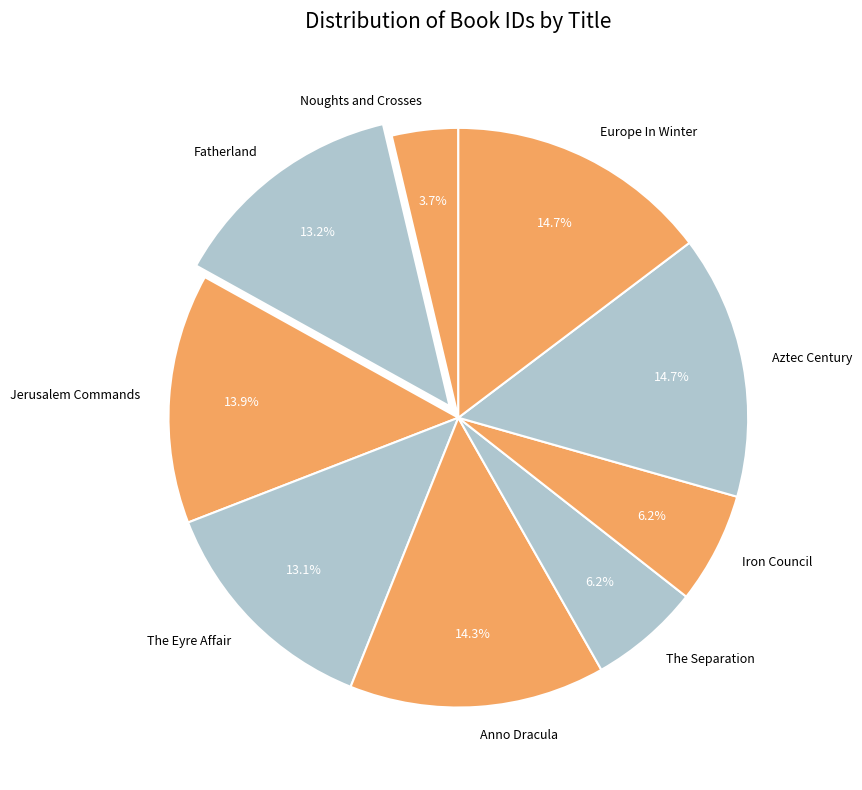

Do Noughts and Crosses and Aztec Century together represent more than half of the pie?

No